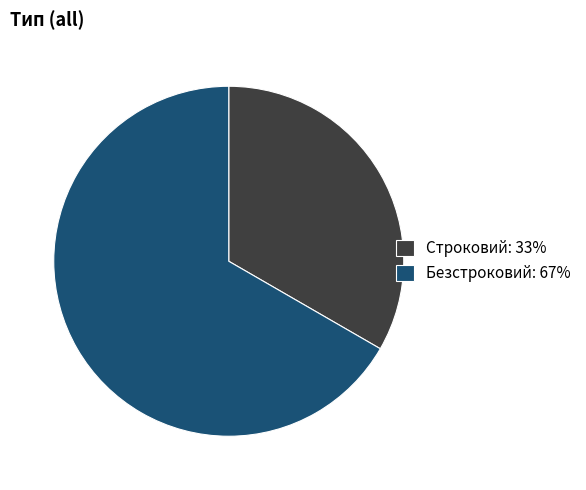

Combined, do Строковий: 33% and Безстроковий: 67% account for over 50%?

Yes